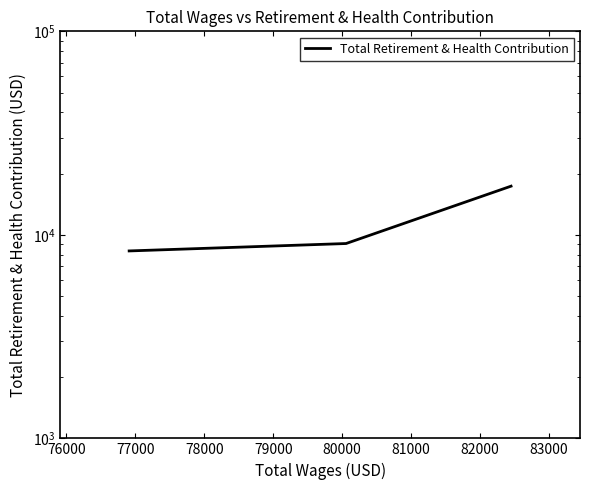

True or false: the data shows 24118 at 75000.

False